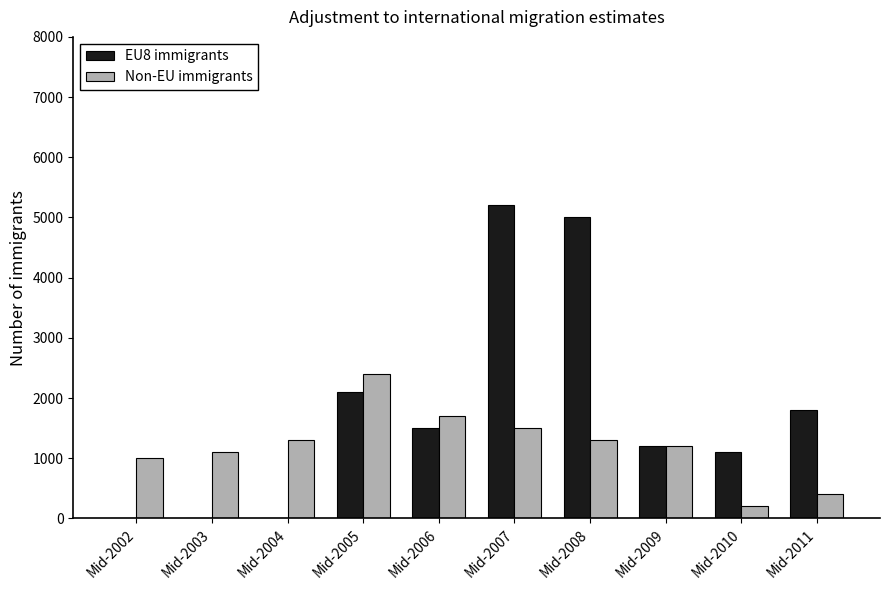

What is the sum of all Non-EU immigrants values?

12100